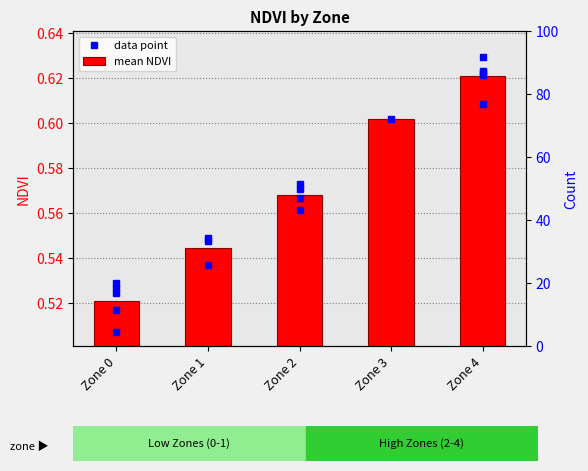

List the labels in order of value, smallest first.

Zone 0, Zone 1, Zone 2, Zone 3, Zone 4